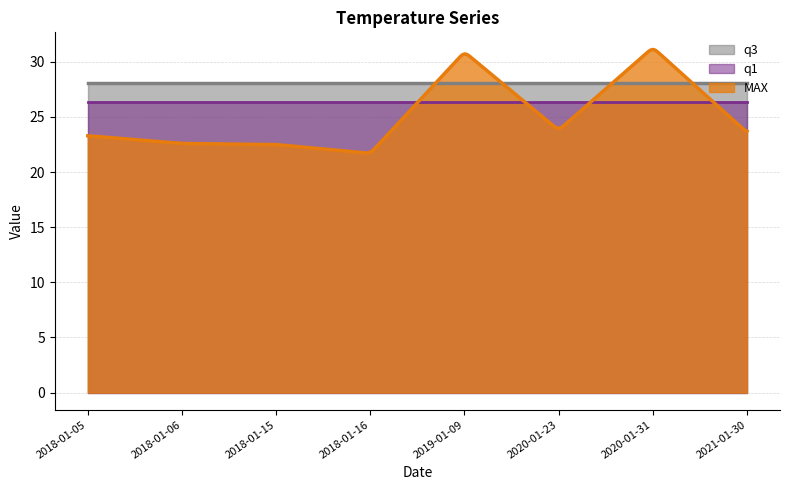

List the labels in order of MAX value, smallest first.

2018-01-16, 2018-01-15, 2018-01-06, 2018-01-05, 2021-01-30, 2020-01-23, 2019-01-09, 2020-01-31